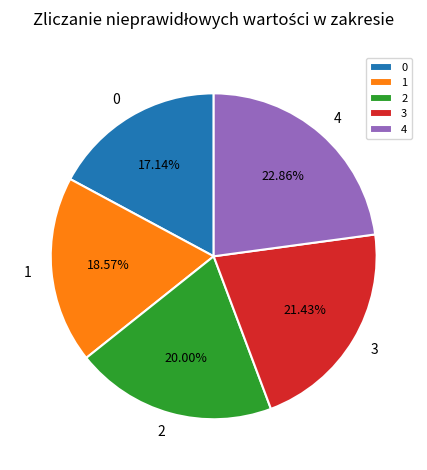

Do 3 and 2 together represent more than half of the pie?

No